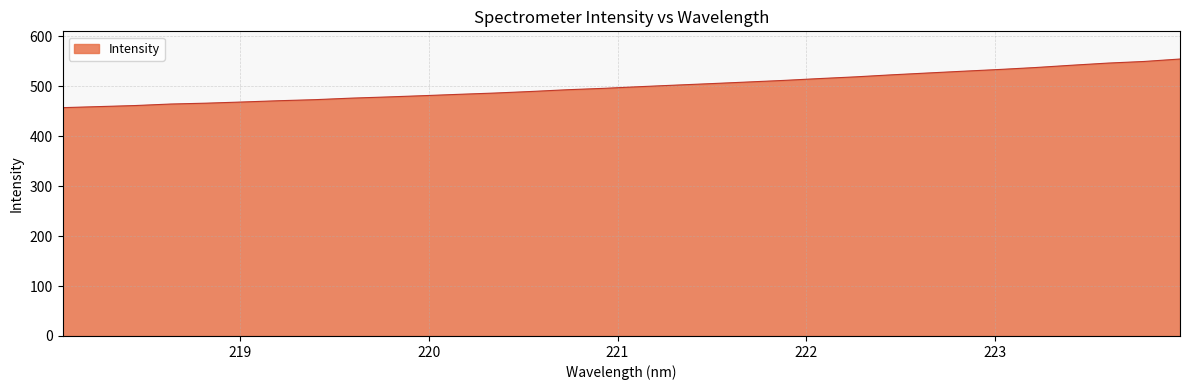

What is the difference between the maximum and minimum values?

97.3